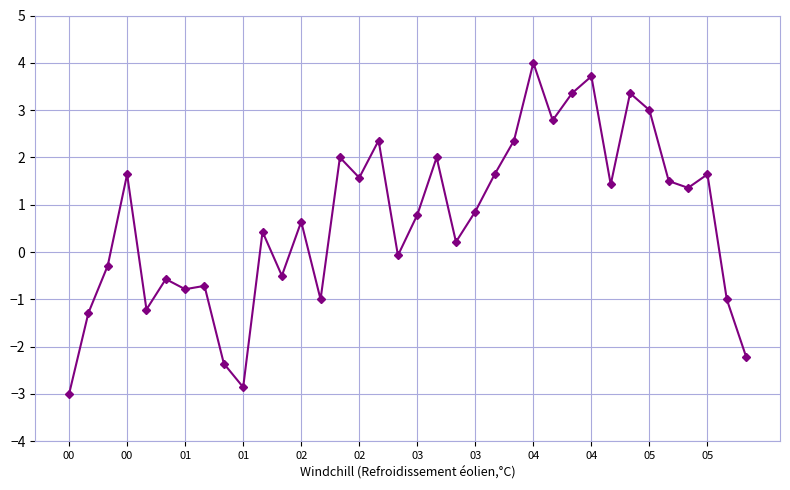

What is the minimum value shown in the chart?

-3.0